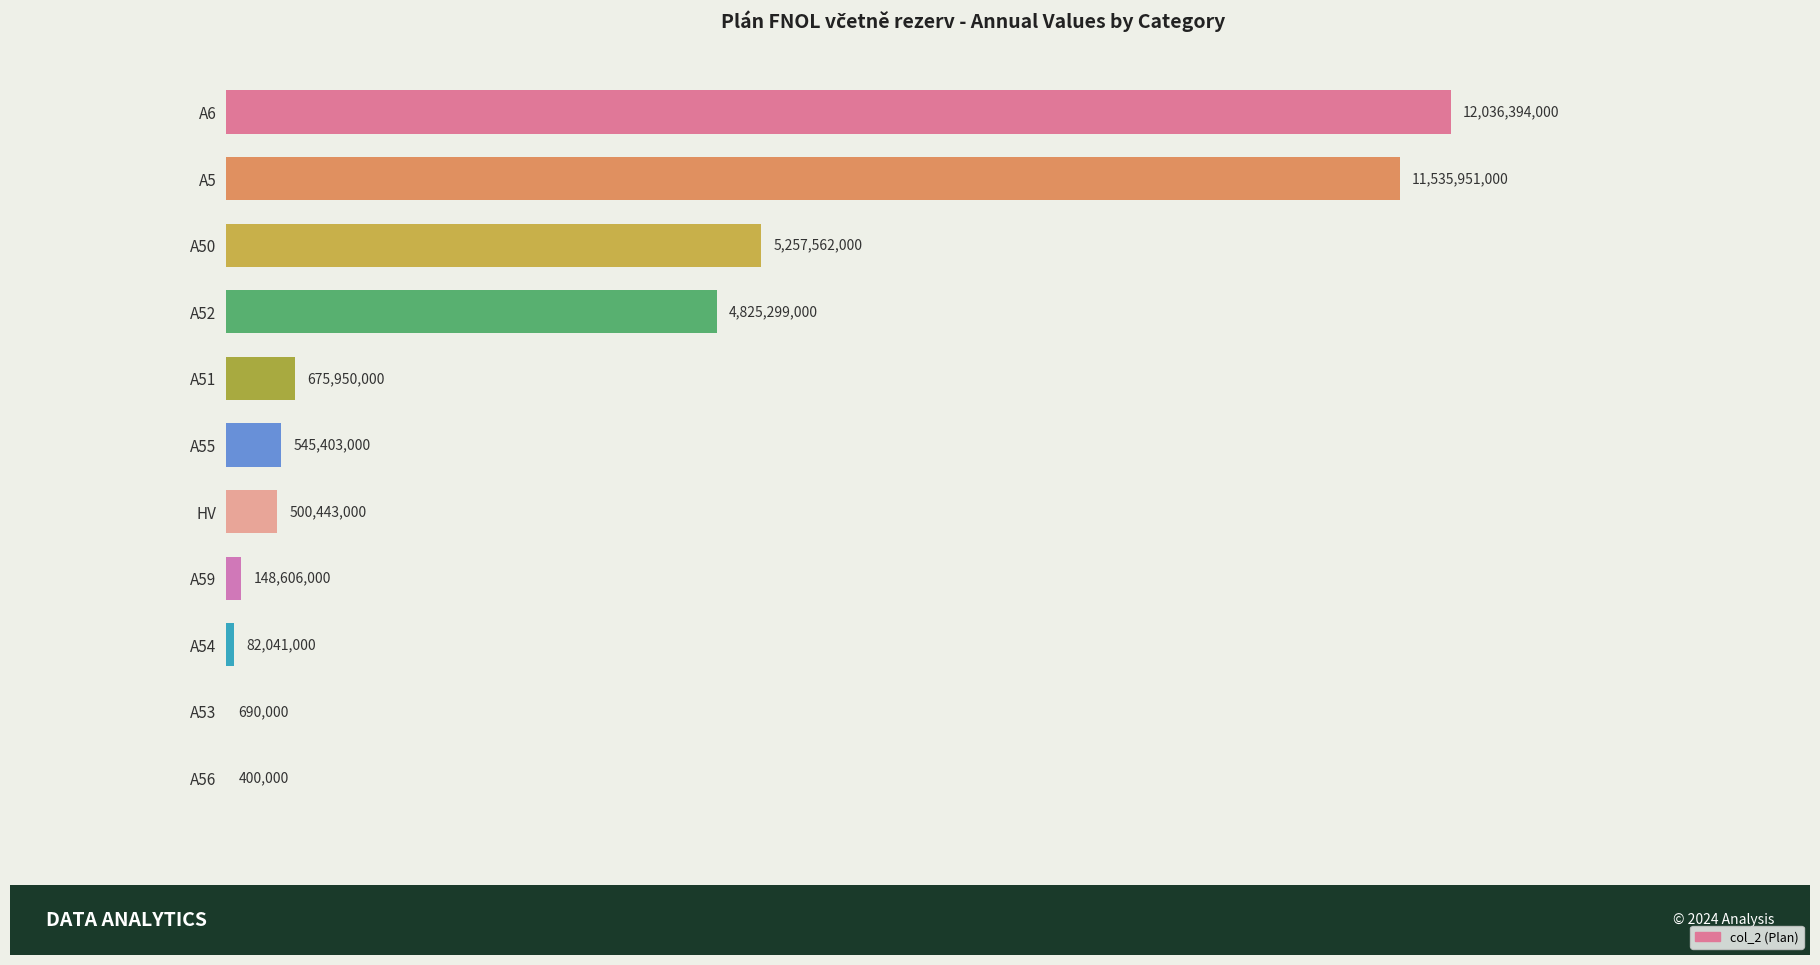

What is the difference between the maximum and minimum values?

12035993999.5